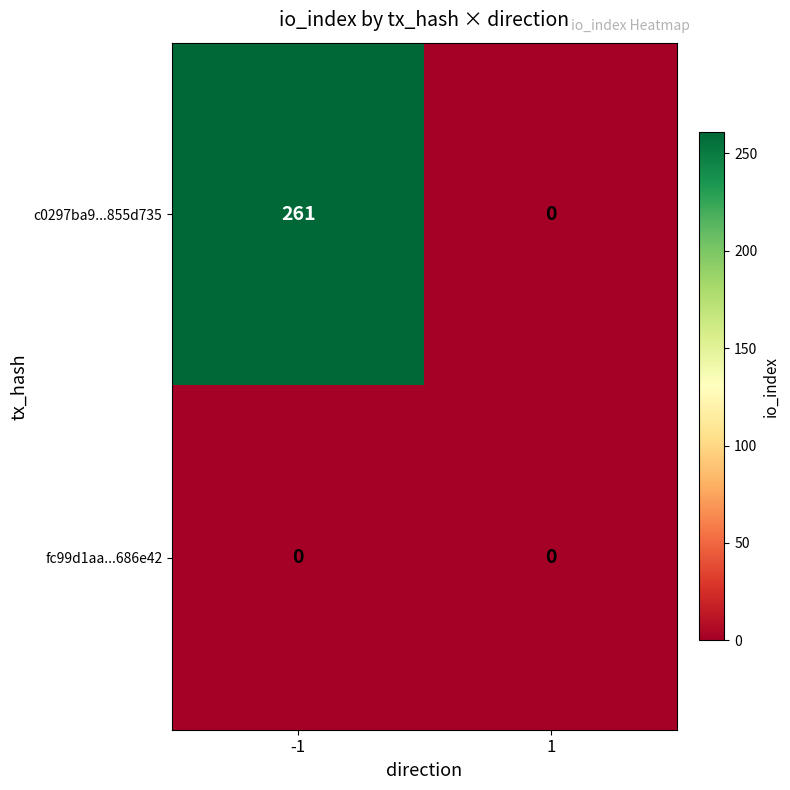

True or false: fc99d1aa...686e42 has a value of 0 at -1.

True